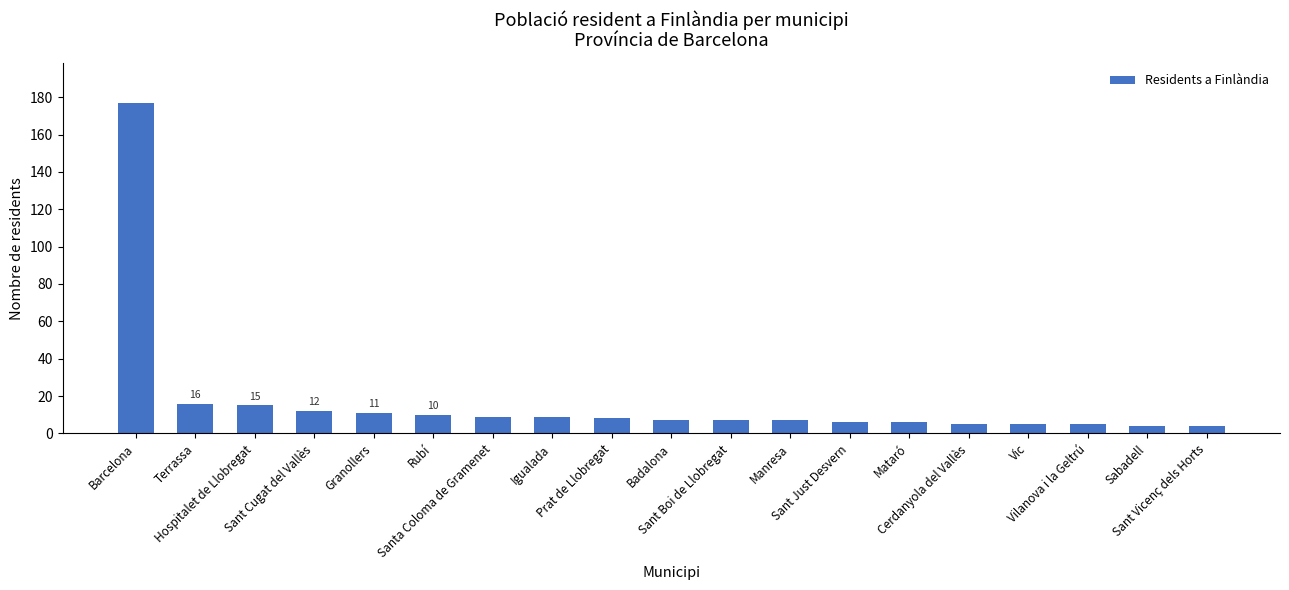

What is the change in value from Rubí to Prat de Llobregat?

-2